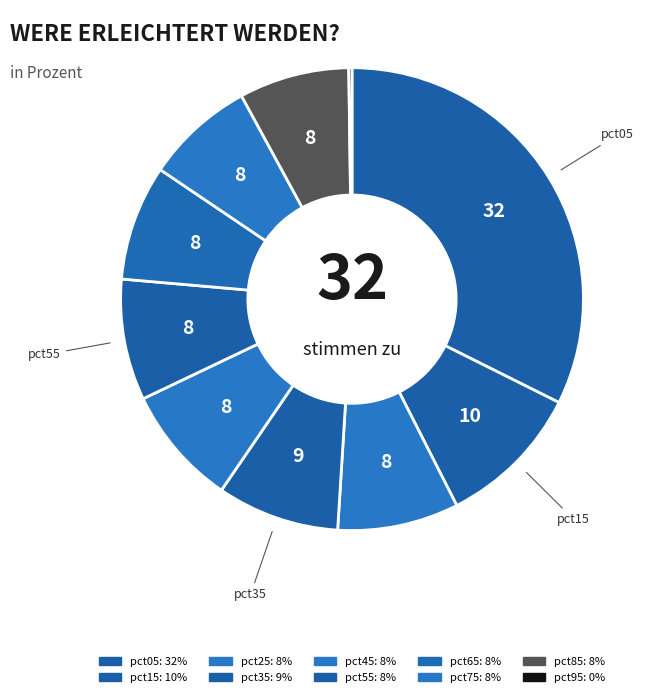

Is the sum of pct95 and pct45 greater than half?

No